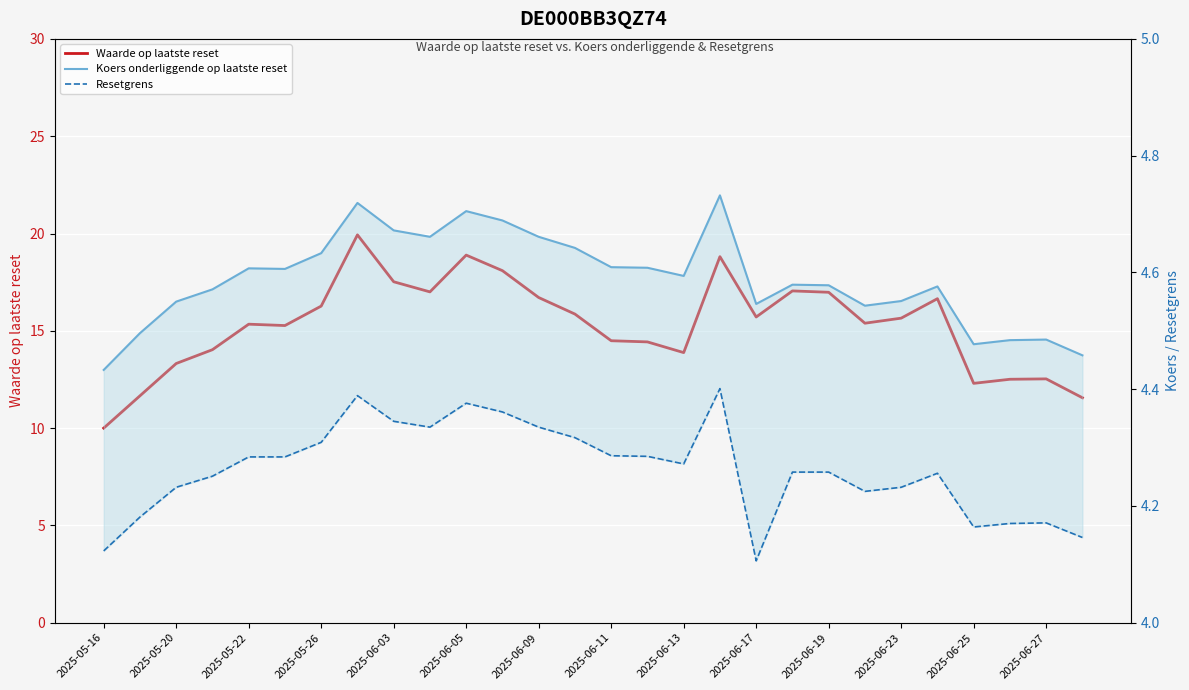

Which series has the widest spread of values?

Waarde op laatste reset